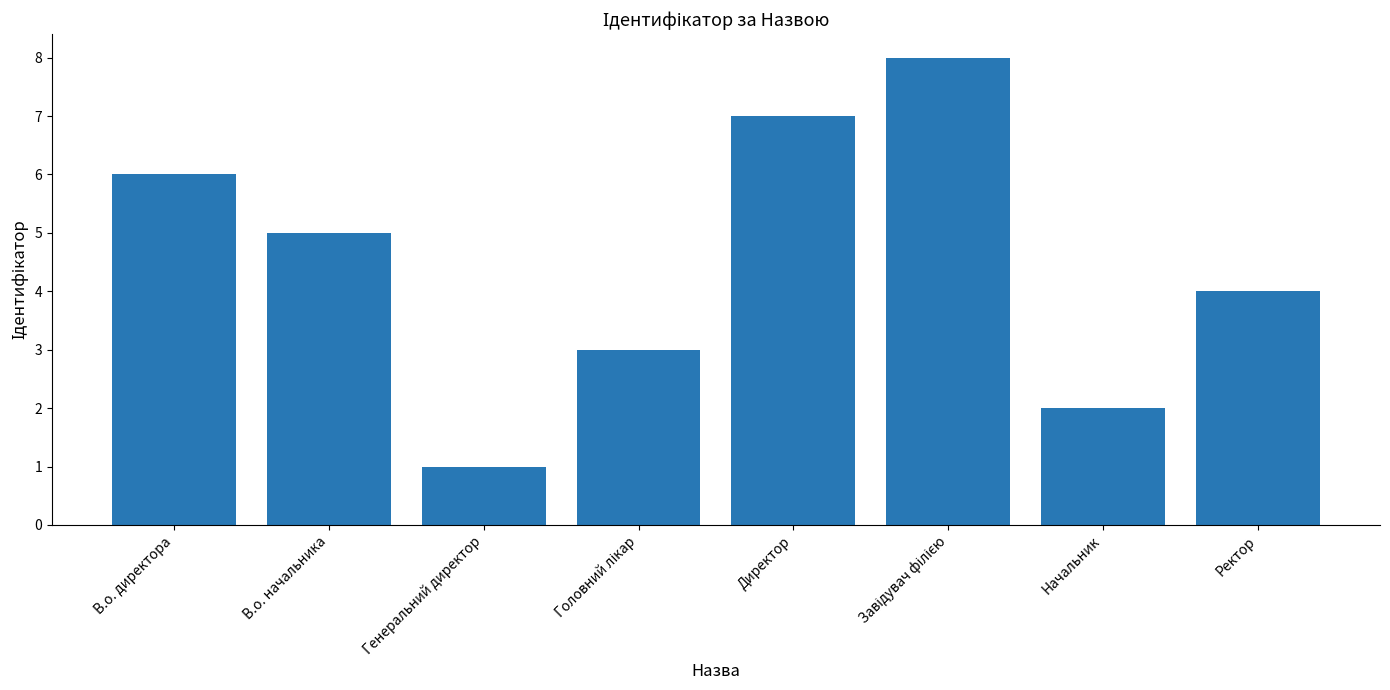

Does the chart contain stacked bars?

No